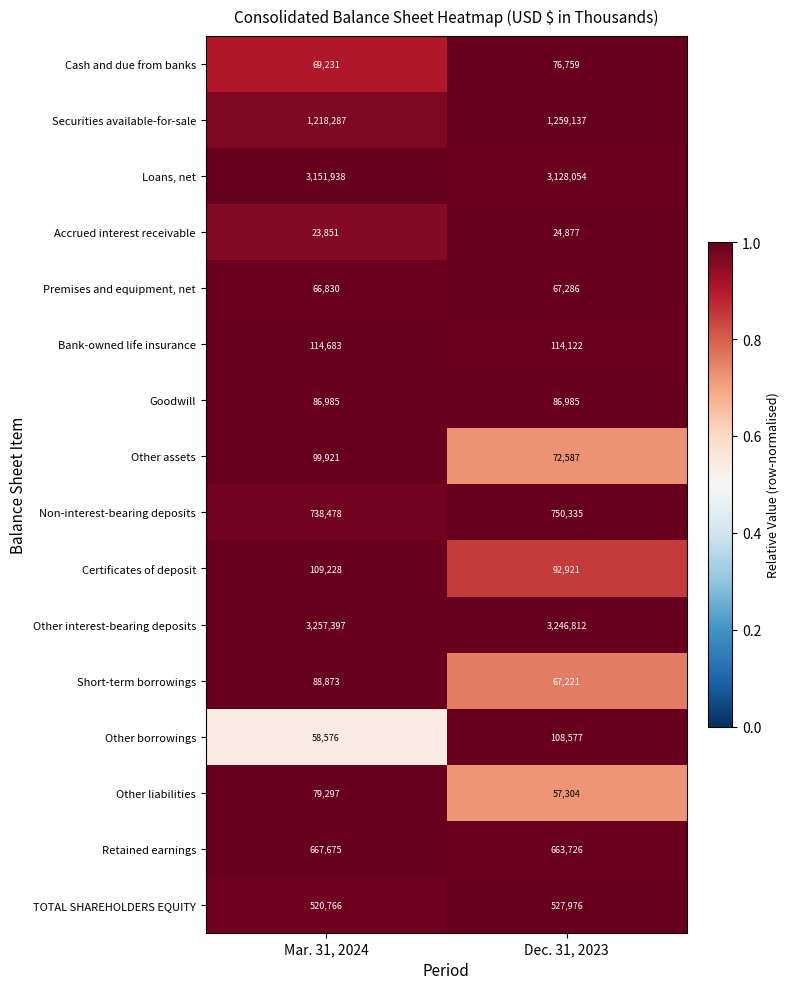

Is it true that Bank-owned life insurance equals 114683 at Mar. 31, 2024?

True